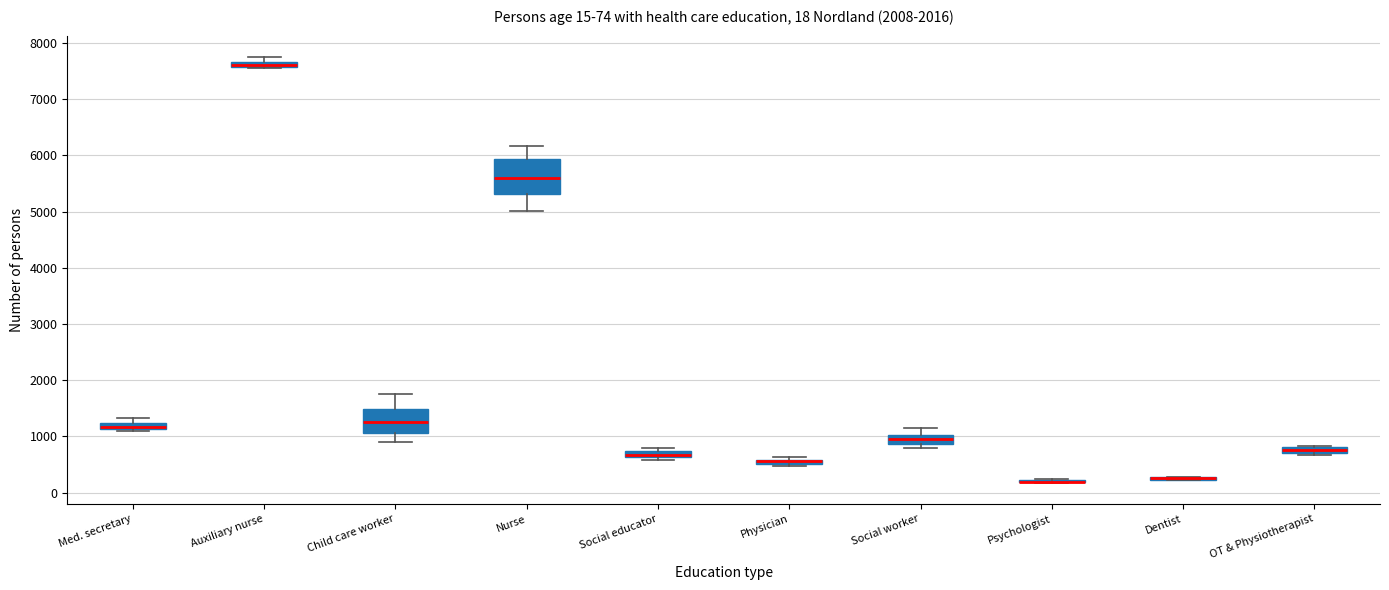

Comparing the boxes themselves (not the whiskers), which one is the tallest?

Nurse